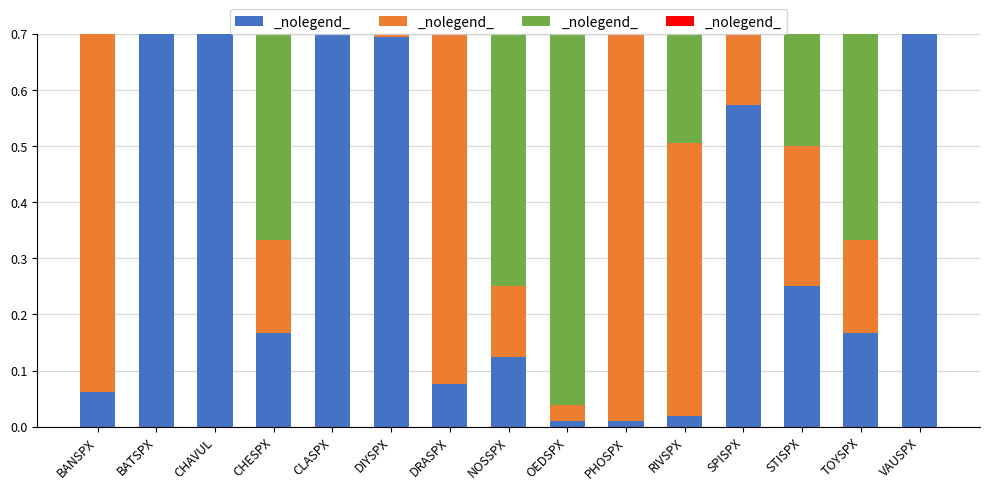

Is the value of afraid at CHAVUL greater than the value of hopeful at CHESPX?

No